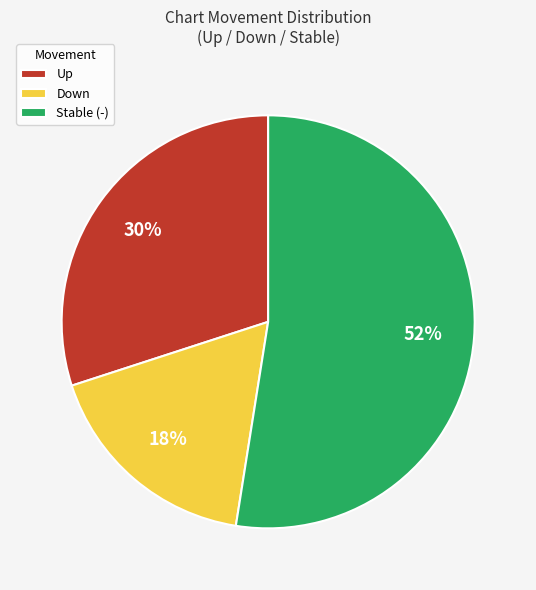

To the nearest percent, what portion does Up represent?

30%